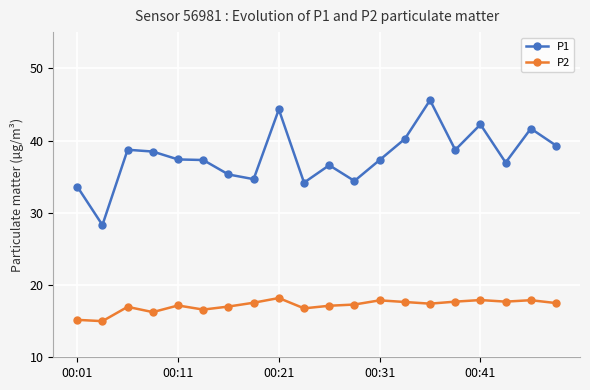

True or false: P2 and P1 intersect in this chart.

False